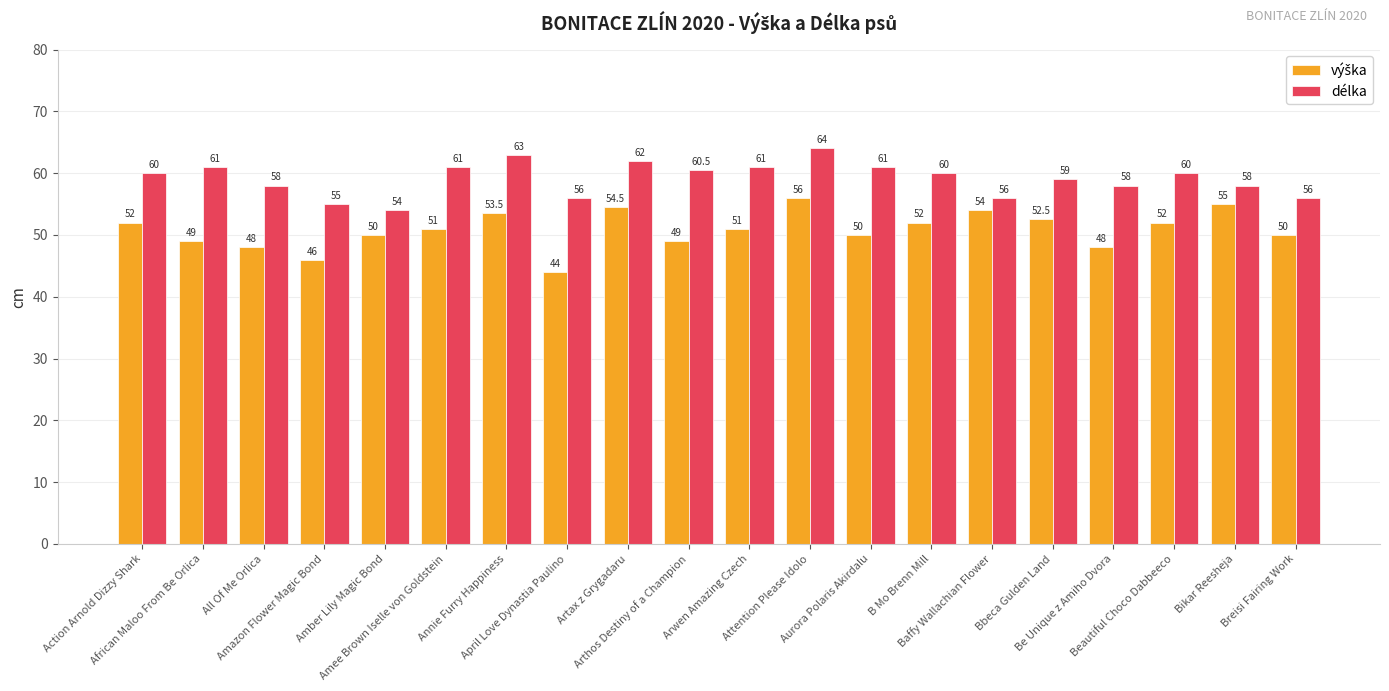

What is the minimum value shown in the chart?

44.0